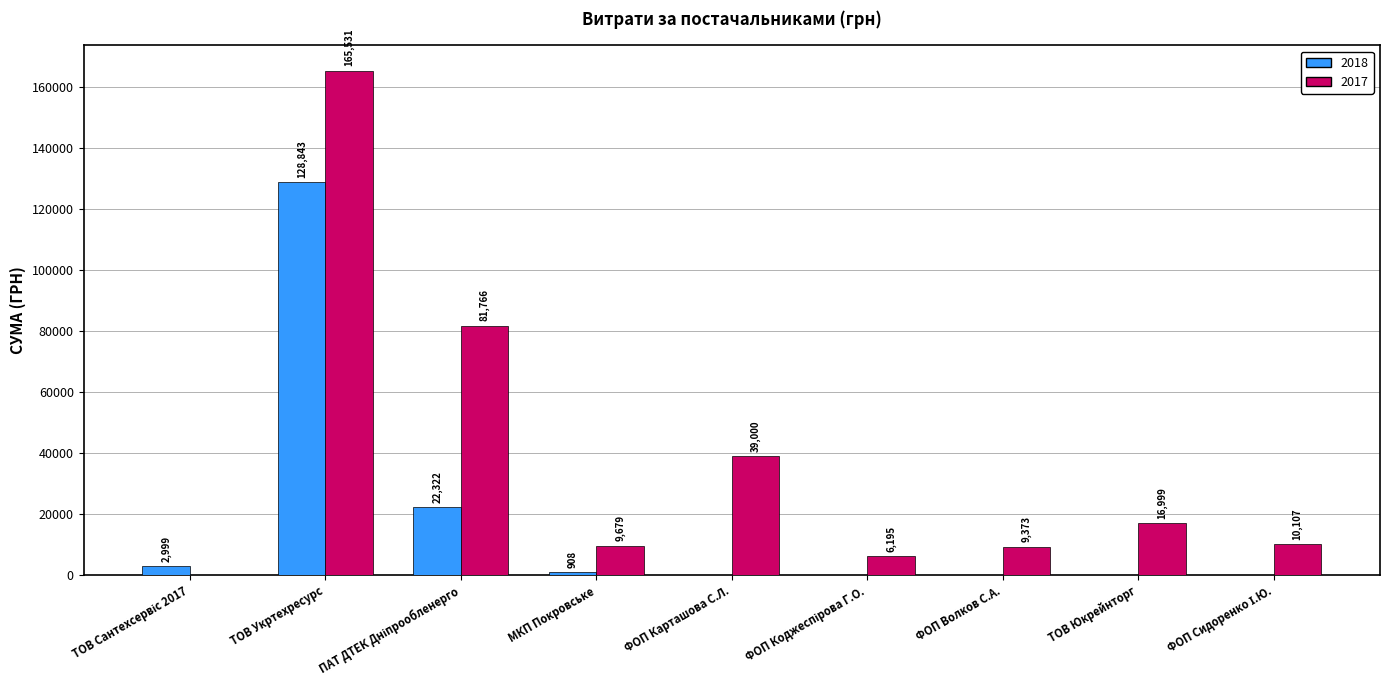

The value of 2018 at ТОВ Укртехресурс is 210929.1. True or false?

False